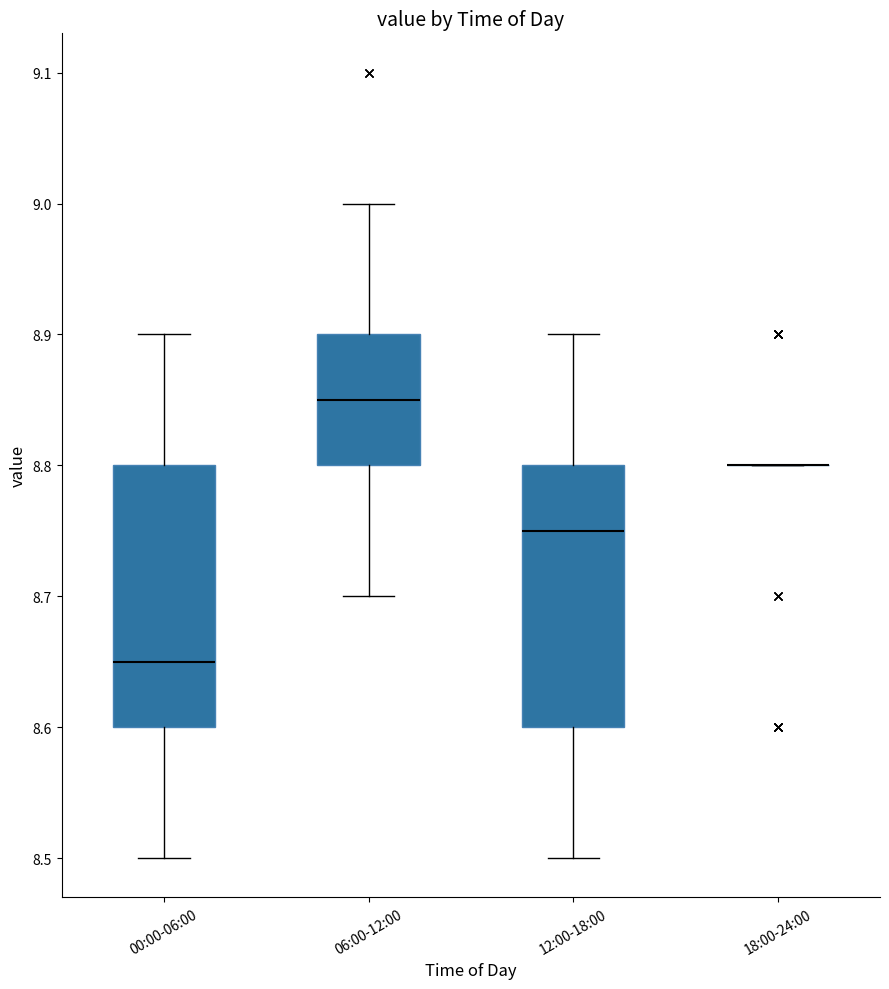

Reading left to right, read every box against the y-axis: the position of its median line, the range the box covers, and the ends of its whiskers. The values are not printed on the chart, so give them approximately, as read against the axis.

00:00-06:00: median 8.65, box 8.60 to 8.80, whiskers 8.50 to 8.90
06:00-12:00: median 8.85, box 8.80 to 8.90, whiskers 8.70 to 9.00
12:00-18:00: median 8.75, box 8.60 to 8.80, whiskers 8.50 to 8.90
18:00-24:00: box collapsed to a line at 8.80, whiskers 8.80 to 8.80